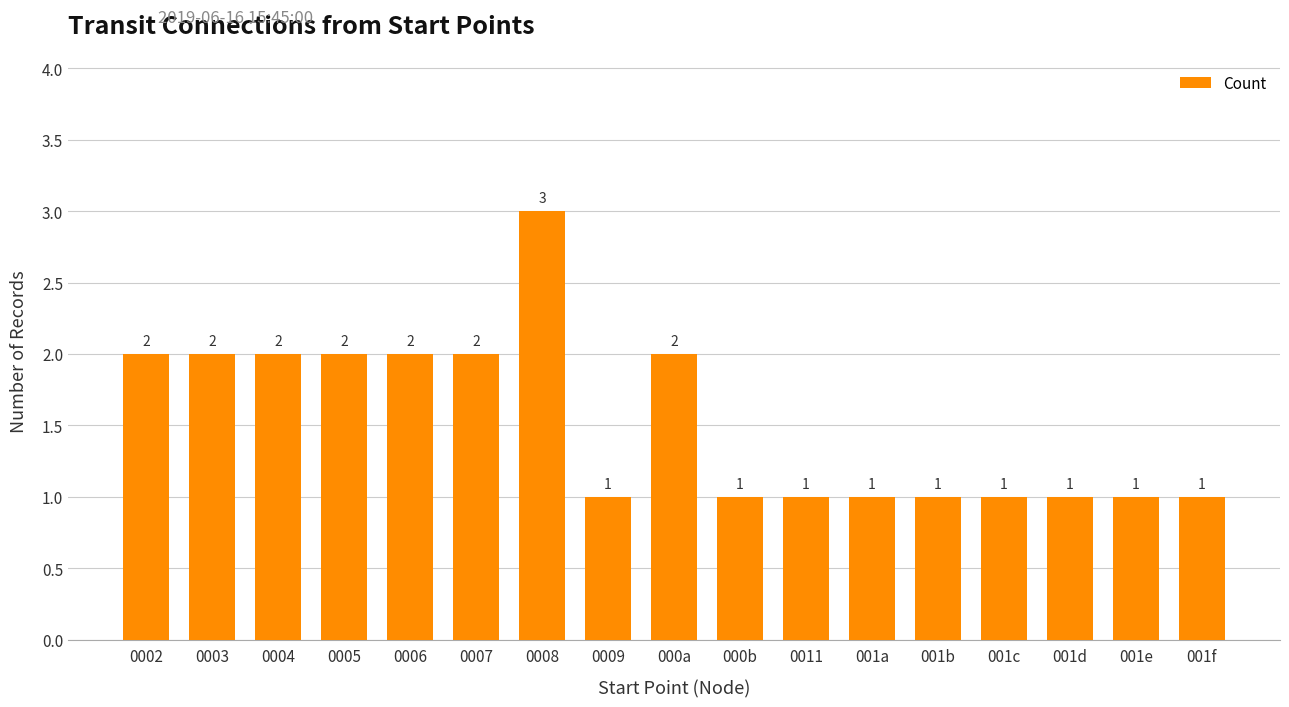

Count the values in the range 1 to 2.

16